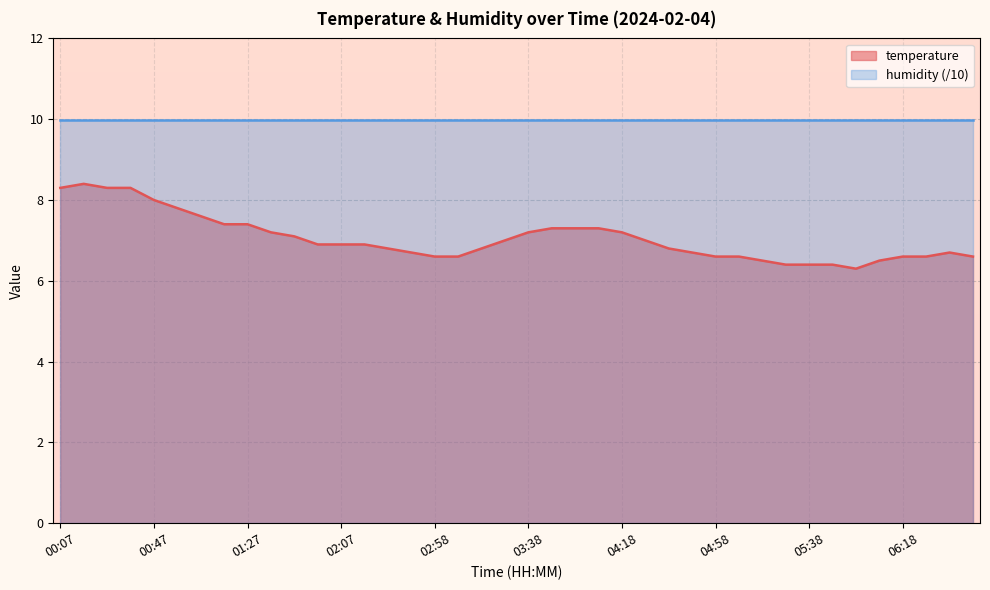

Reading right to left, list all the values displayed in this chart.

6.6	6.7	6.6	6.6	6.5	6.3	6.4	6.4	6.4	6.5	6.6	6.6	6.7	6.8	7.0	7.2	7.3	7.3	7.3	7.2	7.0	6.8	6.6	6.6	6.7	6.8	6.9	6.9	6.9	7.1	7.2	7.4	7.4	7.6	7.8	8.0	8.3	8.3	8.4	8.3